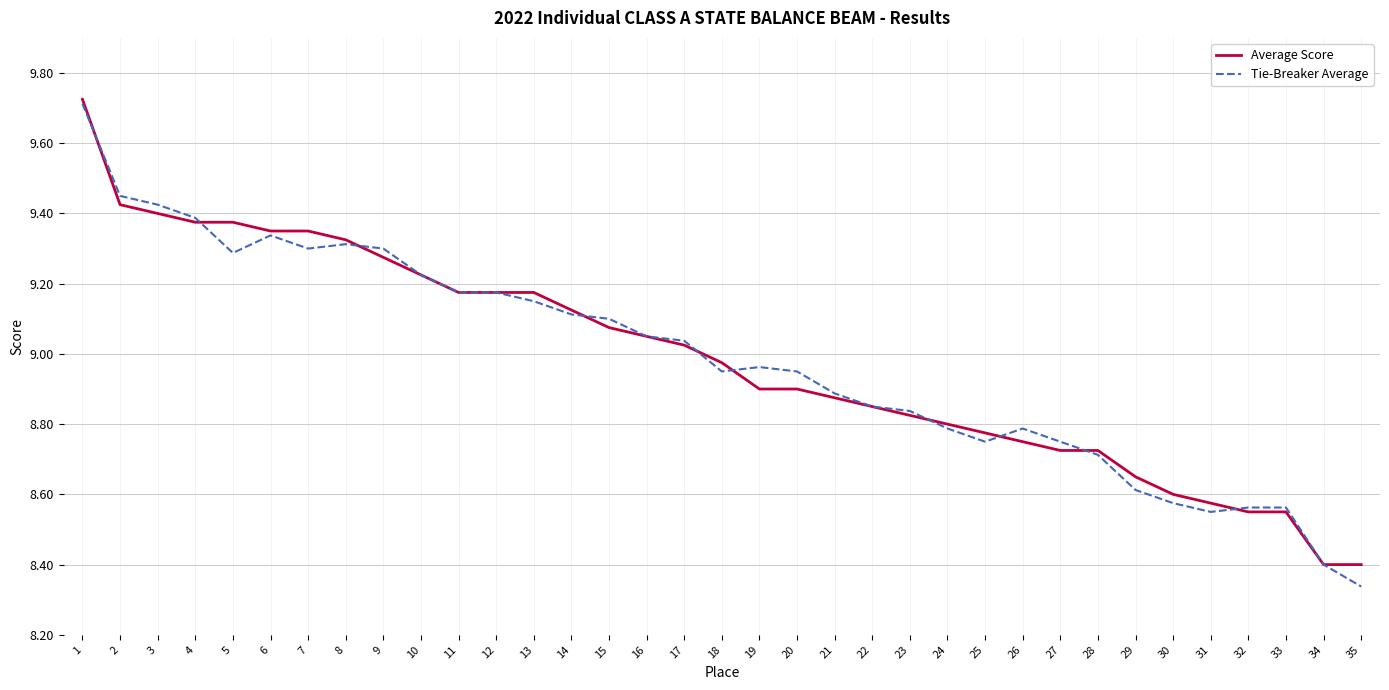

The Average Score series shows 6.0 at 23. True or false?

False